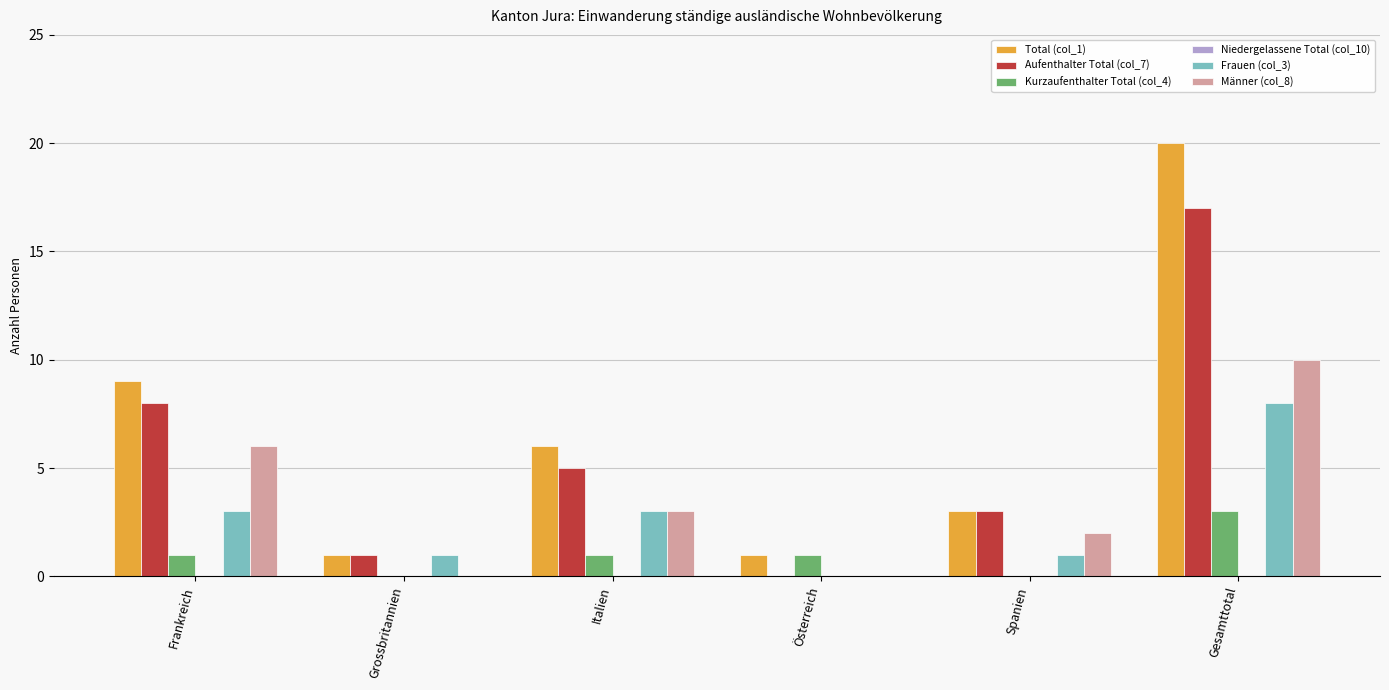

True or false: Frauen (col_3) has a value of 0 at Spanien.

False